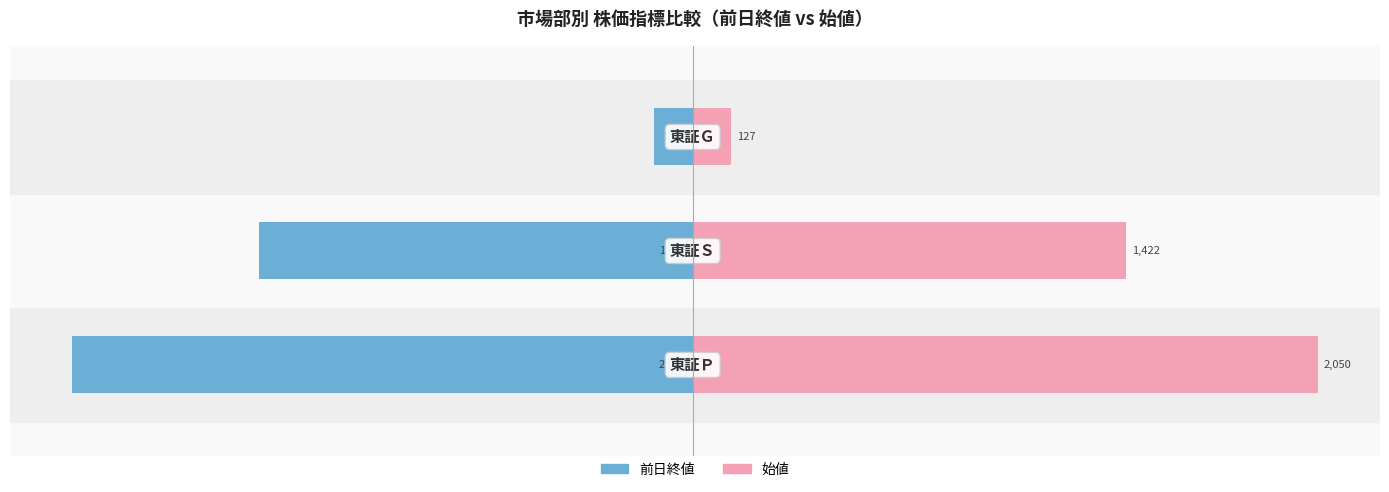

How many series are shown in this chart?

2